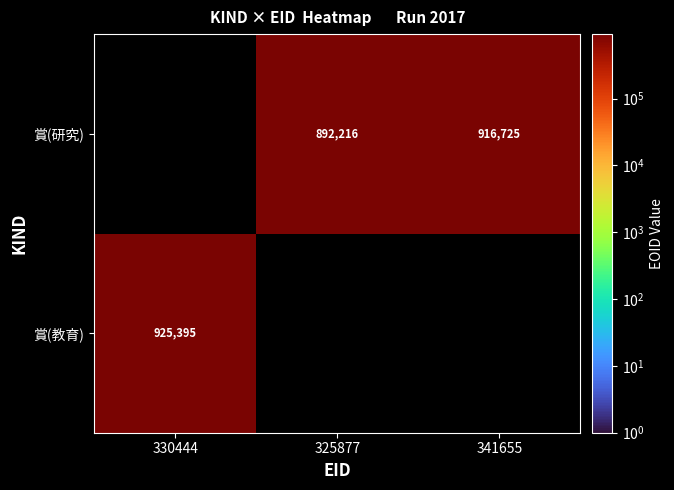

How many data points does each series have?

3